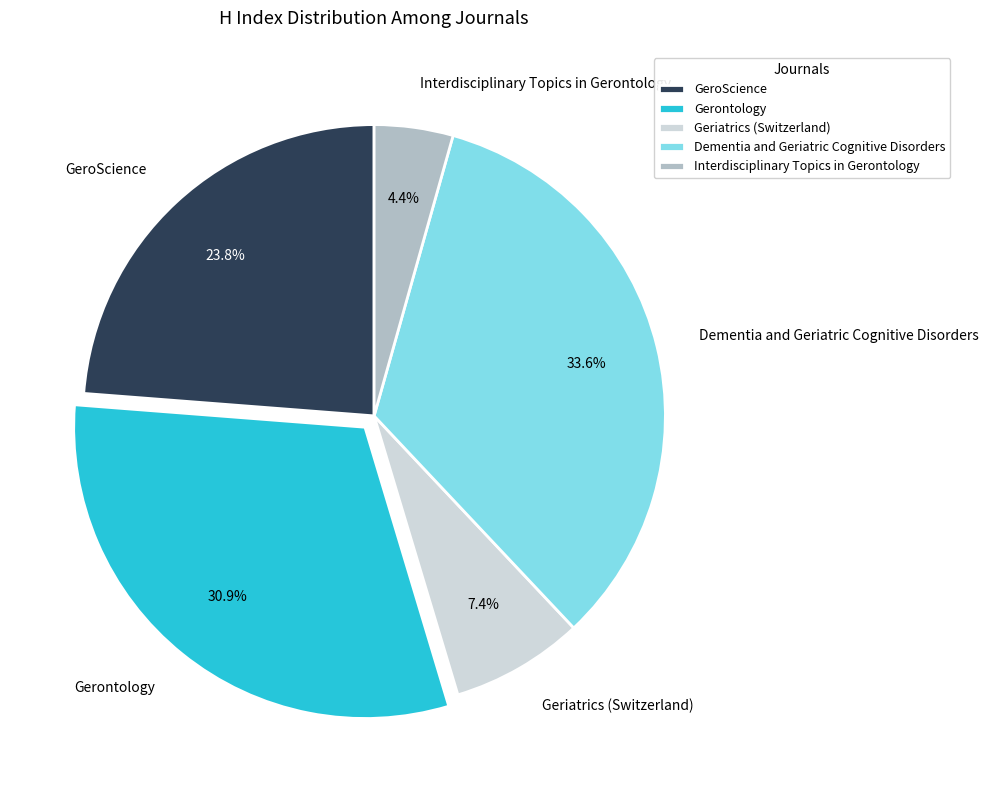

Which slice is the largest?

Dementia and Geriatric Cognitive Disorders